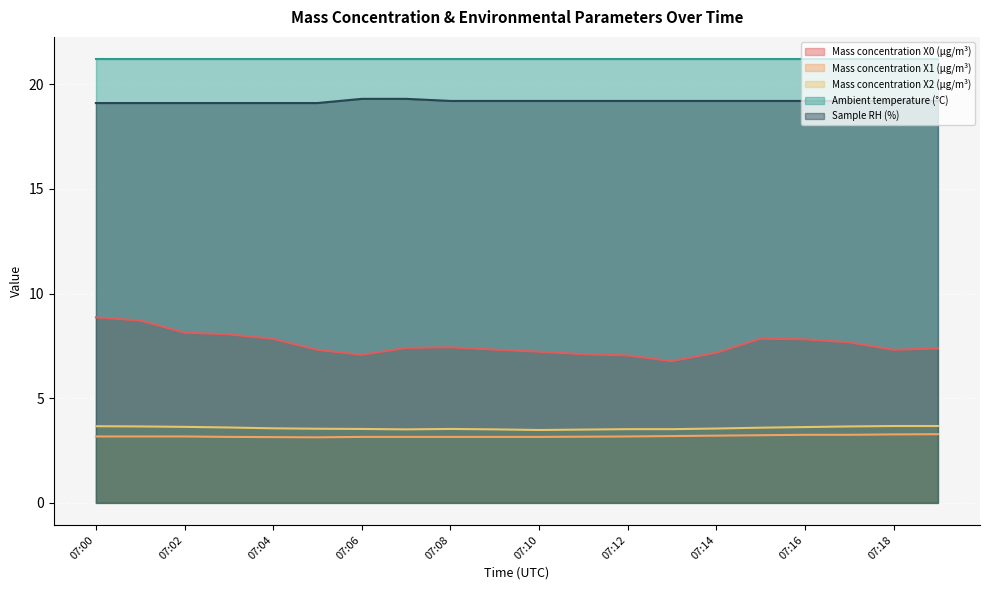

True or false: Mass concentration X2 (μg/m³) and Mass concentration X0 (μg/m³) intersect in this chart.

False